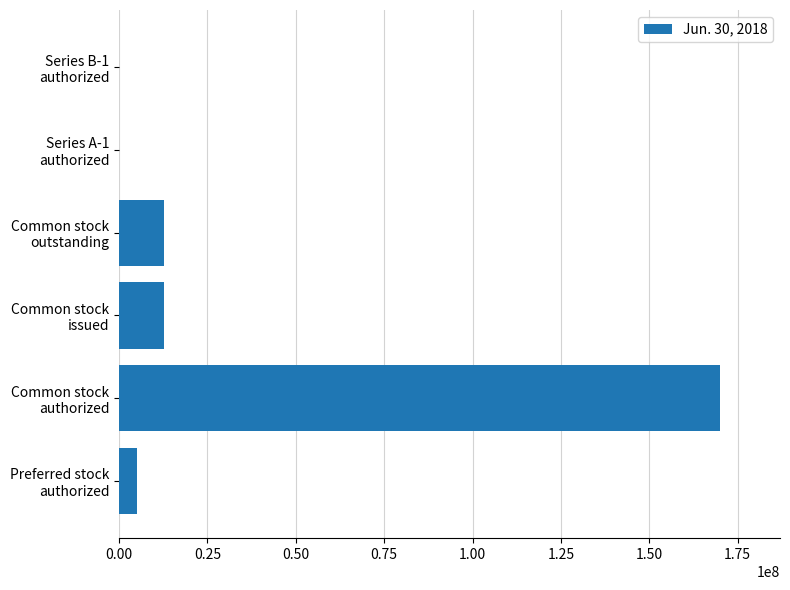

What is the maximum value shown in the chart?

170000000